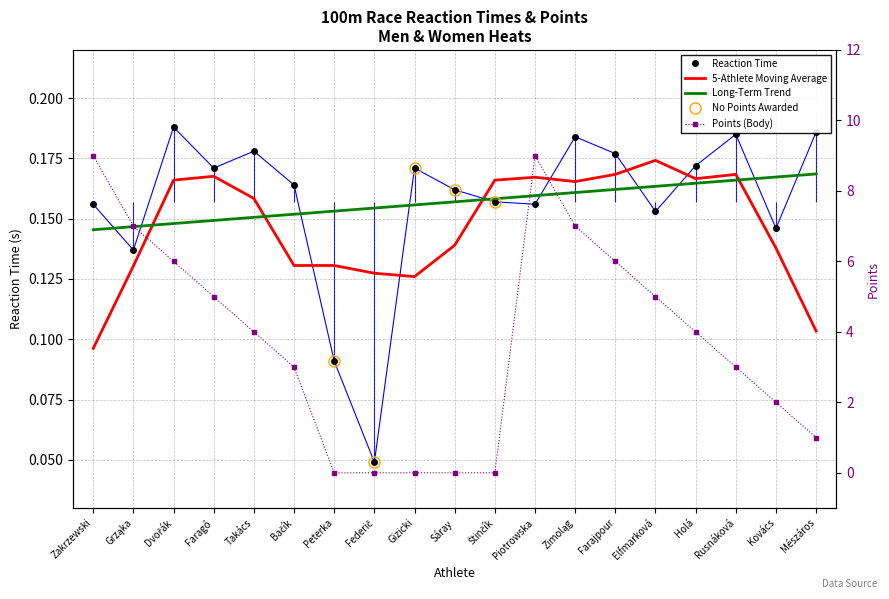

What is the difference between the second highest and minimum values in the Body series?

9.0